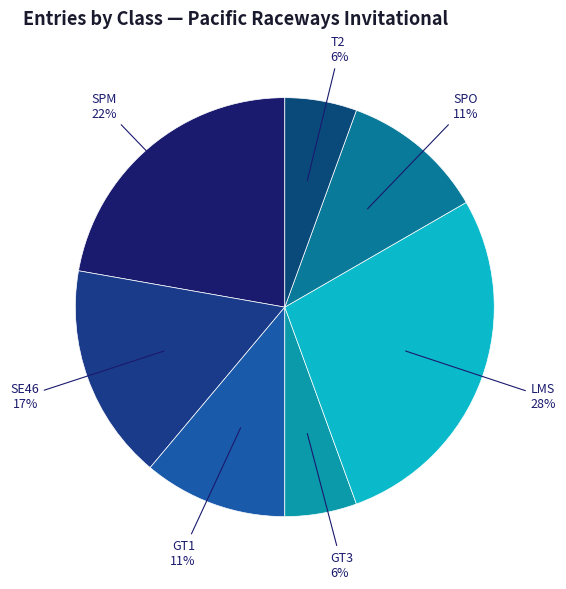

Is there a majority slice in this chart?

No